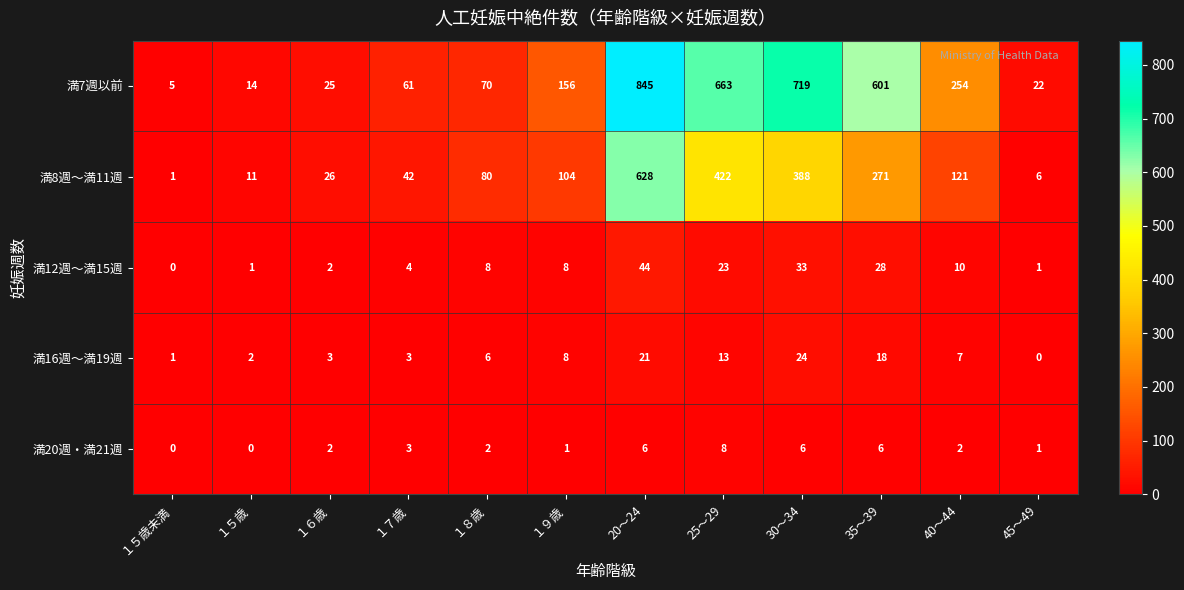

Which series has the largest range (max minus min)?

満7週以前